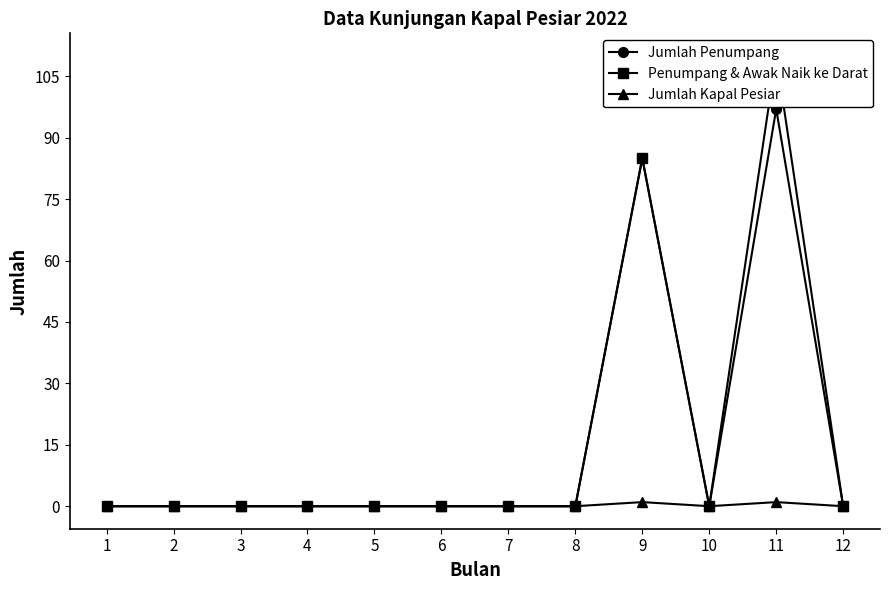

Is this an area chart (filled region under the line)?

No